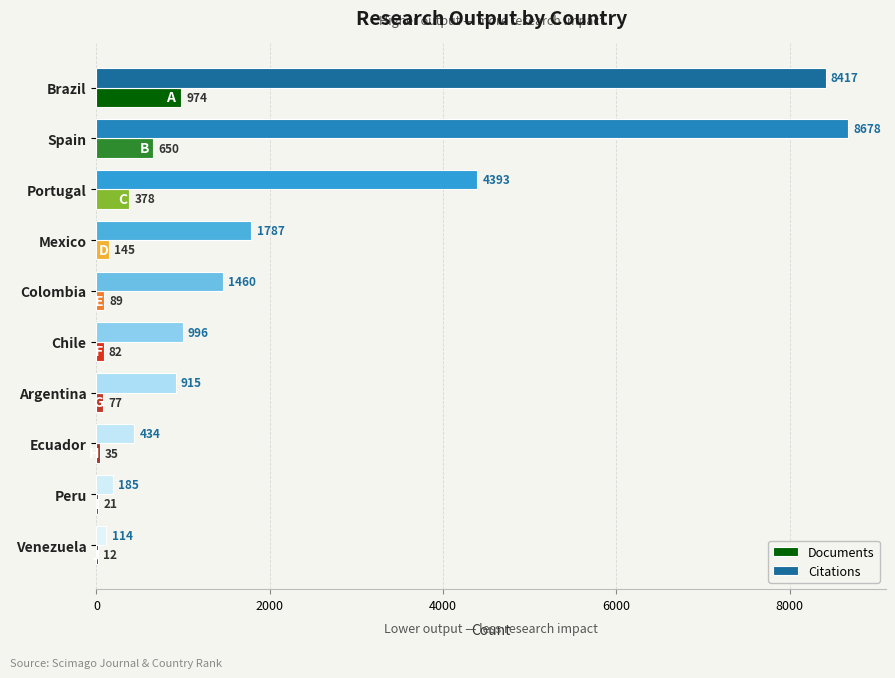

What is the sum of all Documents values?

2463